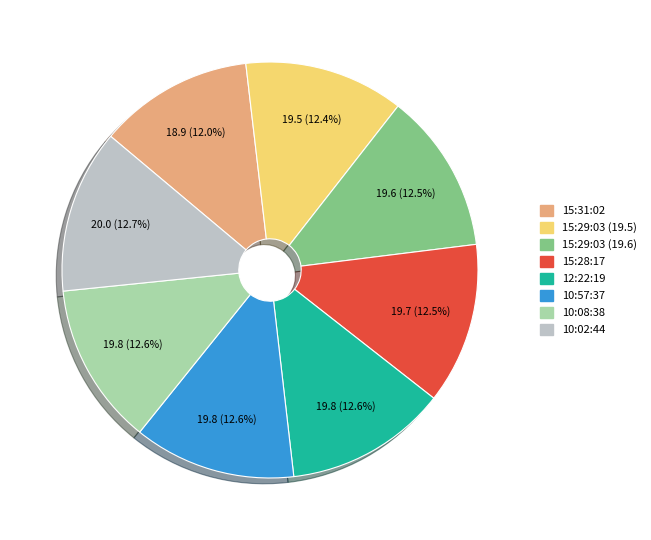

Approximately how many times larger is the value at 12:22:19 compared to 10:02:44?

1.0